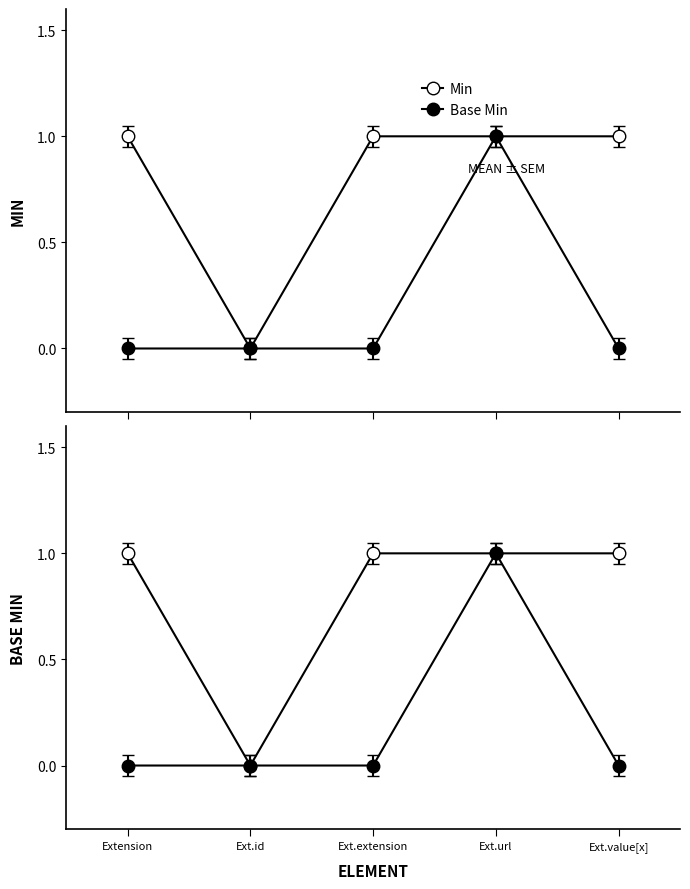

What is the difference between the maximum and minimum values in the Min series?

1